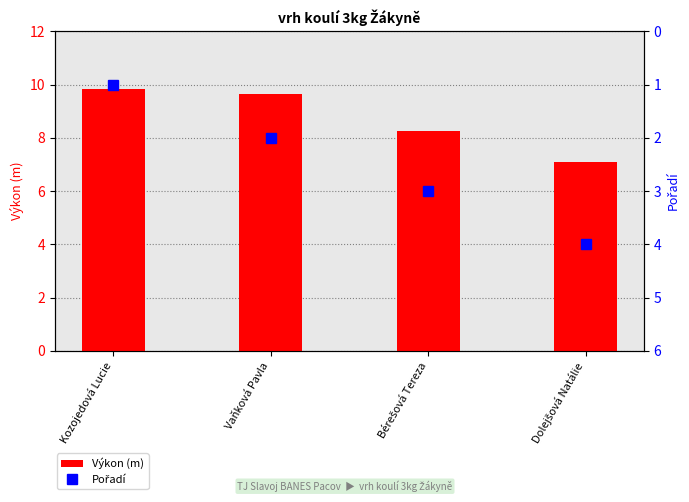

Are the bars horizontal?

No